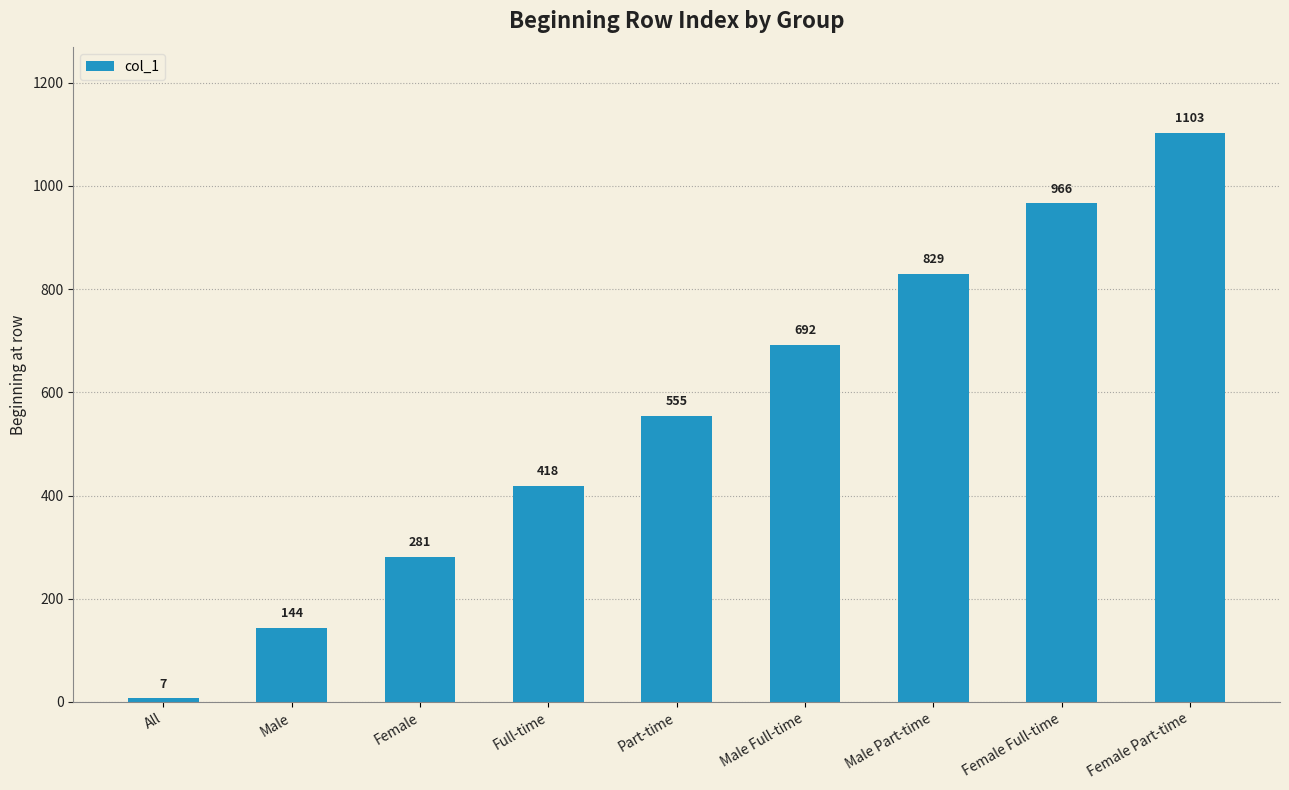

How many bars are there in total?

9